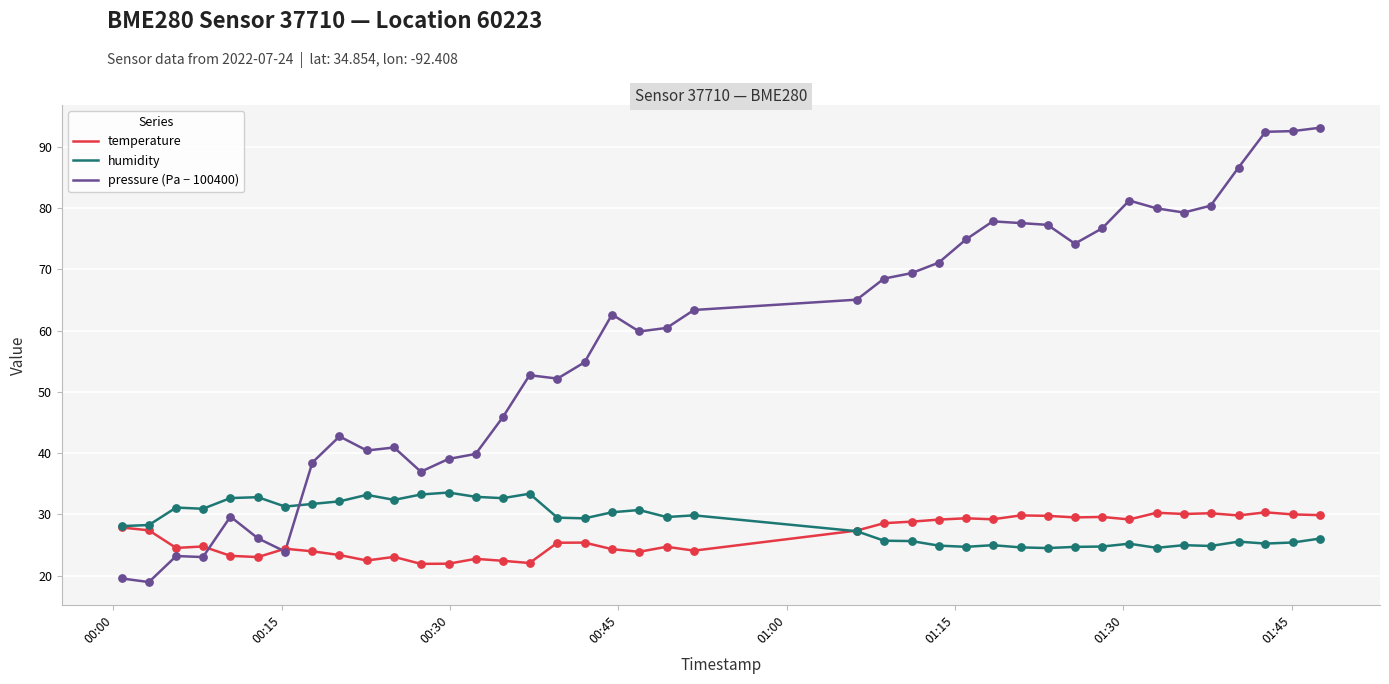

What are all the series names shown in the legend?

temperature, humidity, pressure (Pa − 100400)